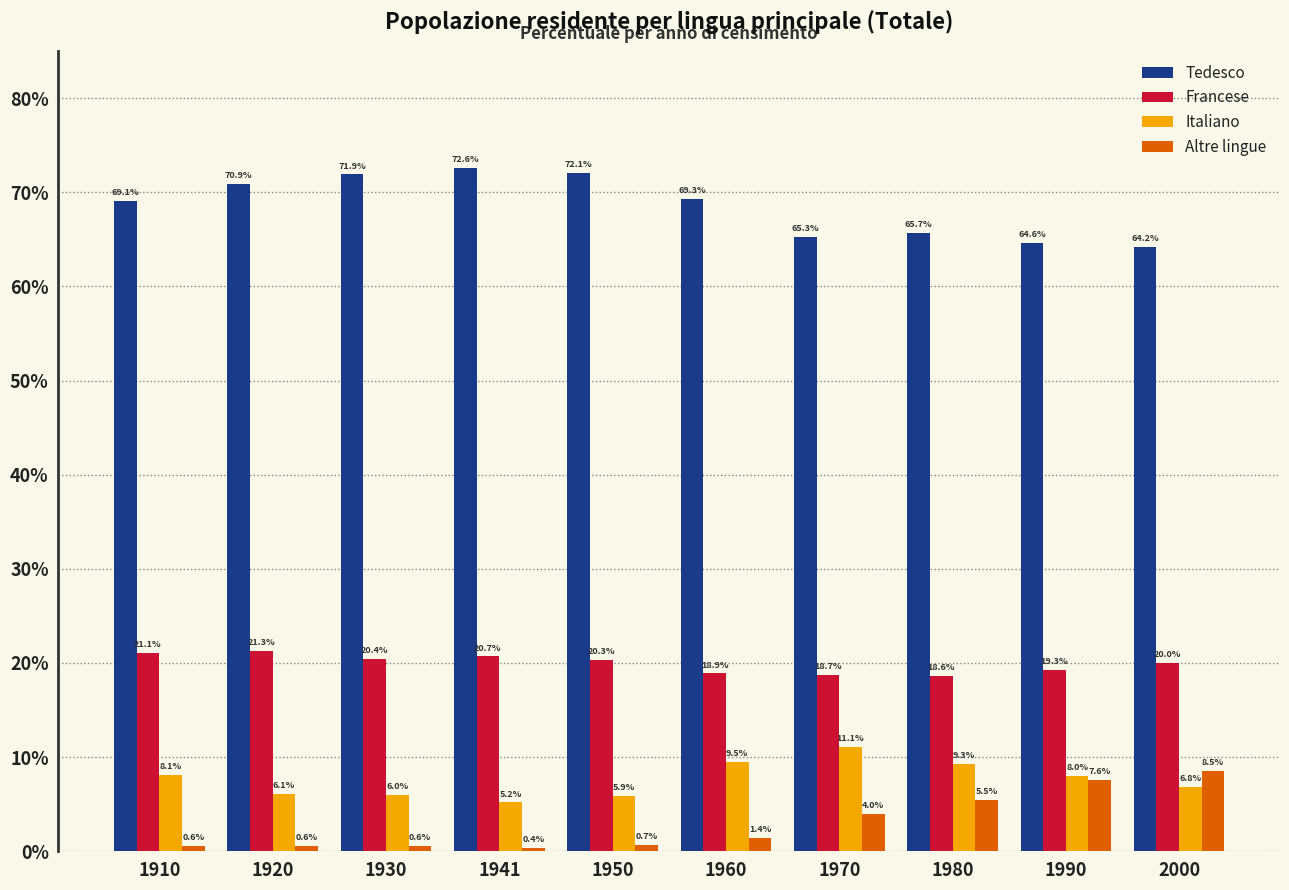

True or false: Francese has a value of 20.7 at 1941.

True